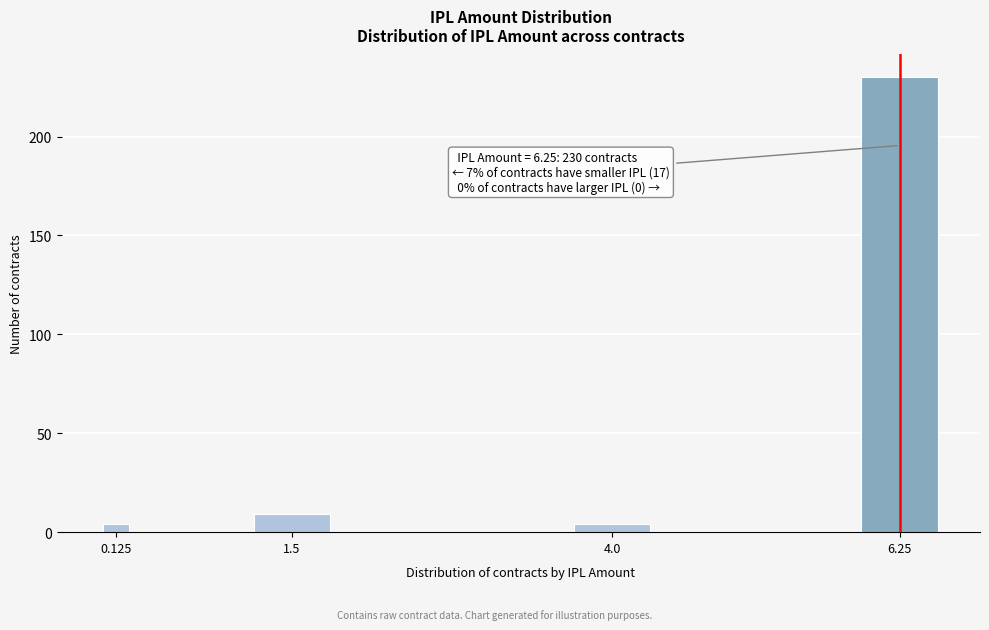

Reading left to right, what are all the values shown in this chart?

4	9	4	230